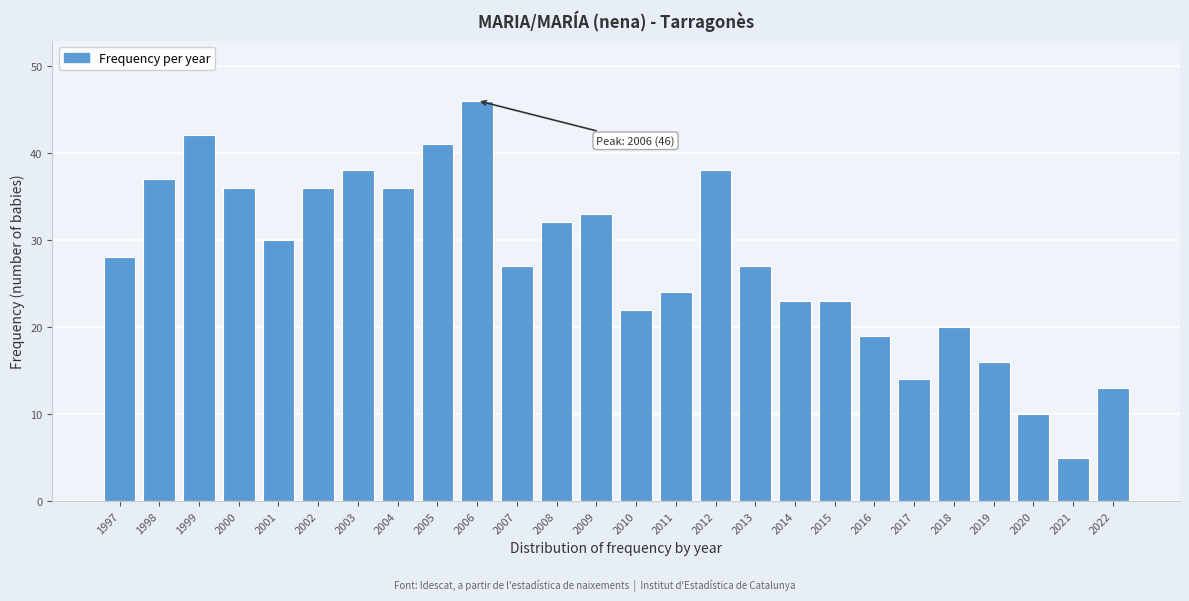

Reading left to right, what are all the values shown in this chart?

28	37	42	36	30	36	38	36	41	46	27	32	33	22	24	38	27	23	23	19	14	20	16	10	5	13